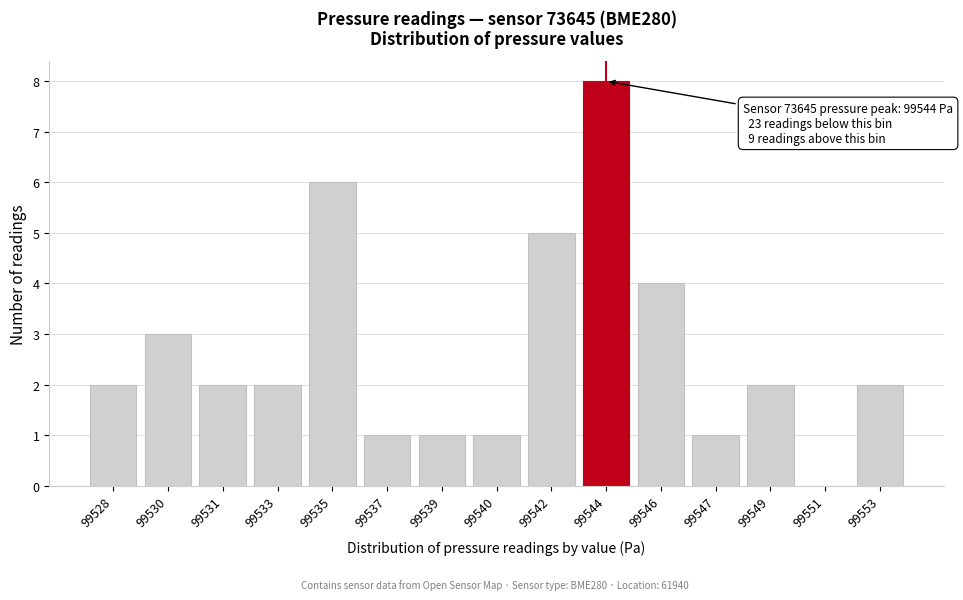

Reading left to right, what are all the values shown in this chart?

99528=2	99530=3	99531=2	99533=2	99535=6	99537=1	99539=1	99540=1	99542=5	99544=8	99546=4	99547=1	99549=2	99551=0	99553=2